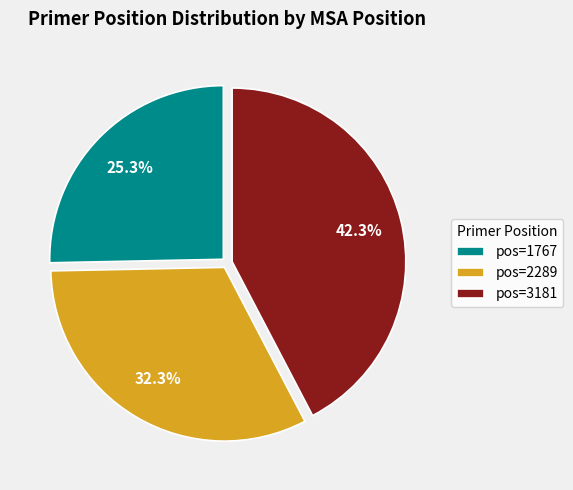

Is there any slice that represents more than half of the pie?

No